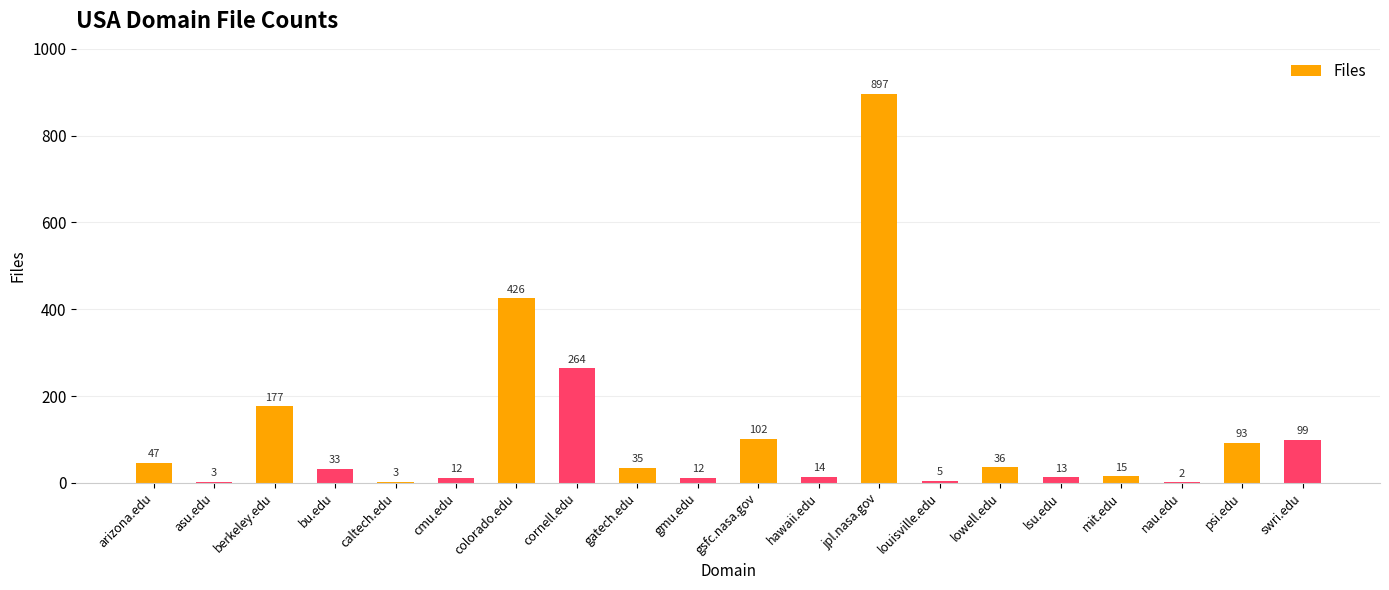

Approximately how many times larger is the value at cmu.edu compared to caltech.edu?

4.0